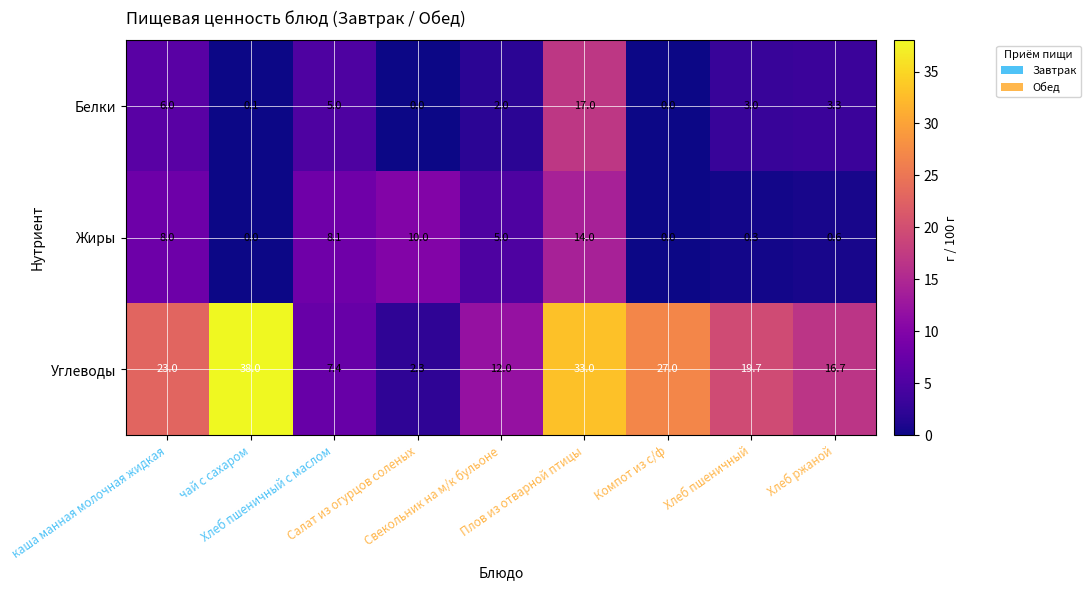

Count the Углеводы values in the range 12 to 27.

5